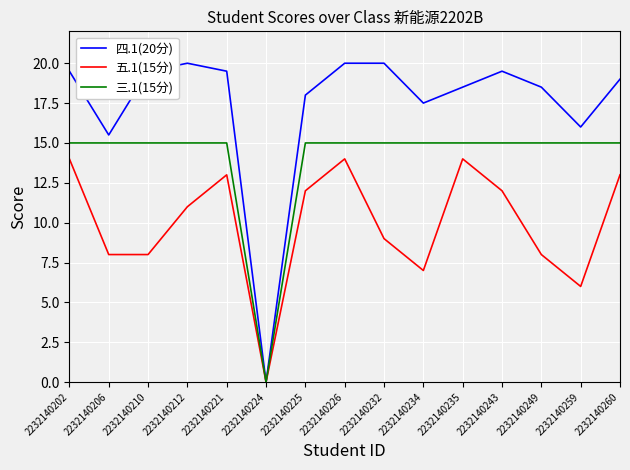

Which category has the lowest value across all series?

2232140224